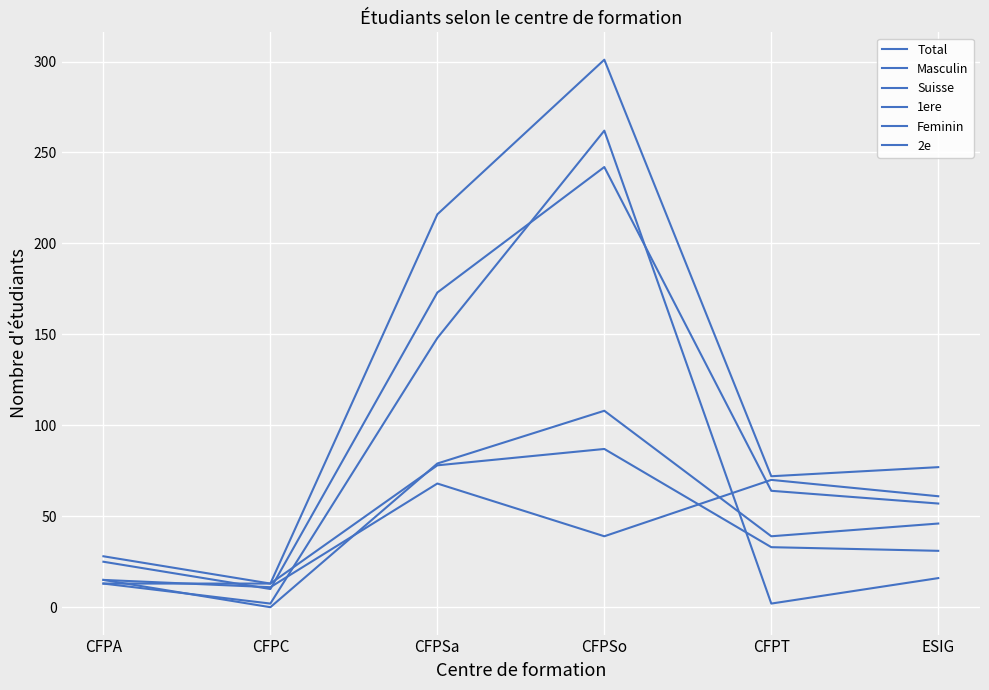

Rank the series by their maximum value, from highest to lowest.

Total, Feminin, Suisse, 1ere, 2e, Masculin